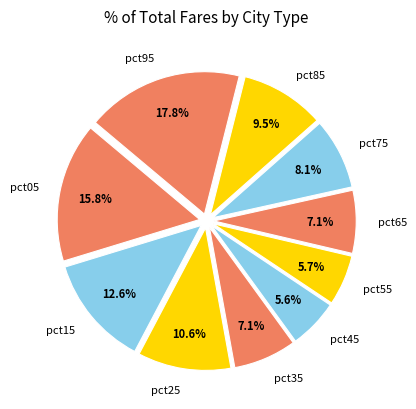

The pct75 slice represents 8% of the pie. True or false?

True